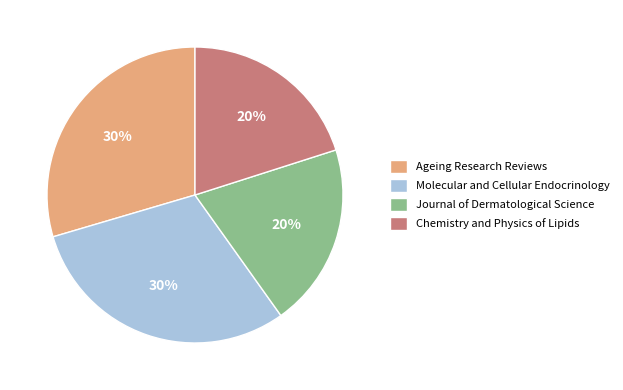

To the nearest percent, what is the average slice percentage?

25%